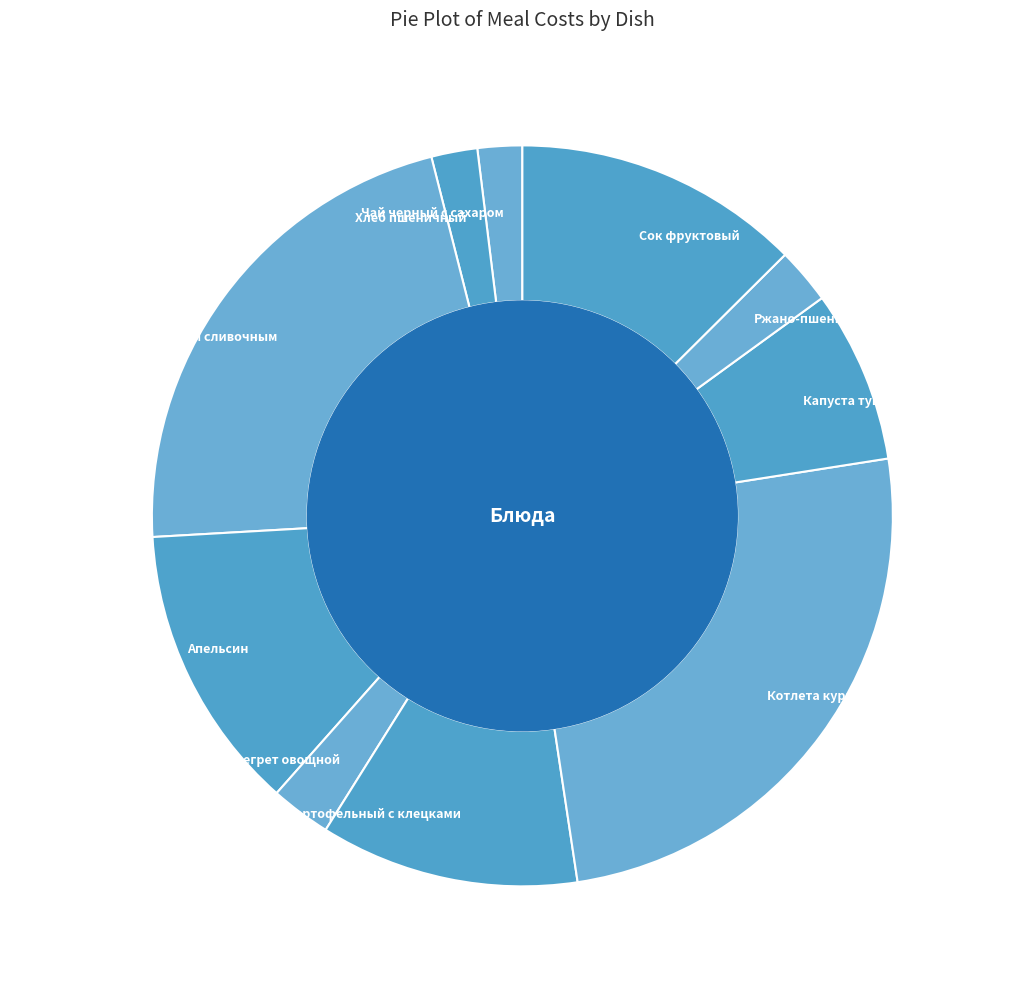

Is it true that Хлеб пшеничный is 14% of the pie?

False